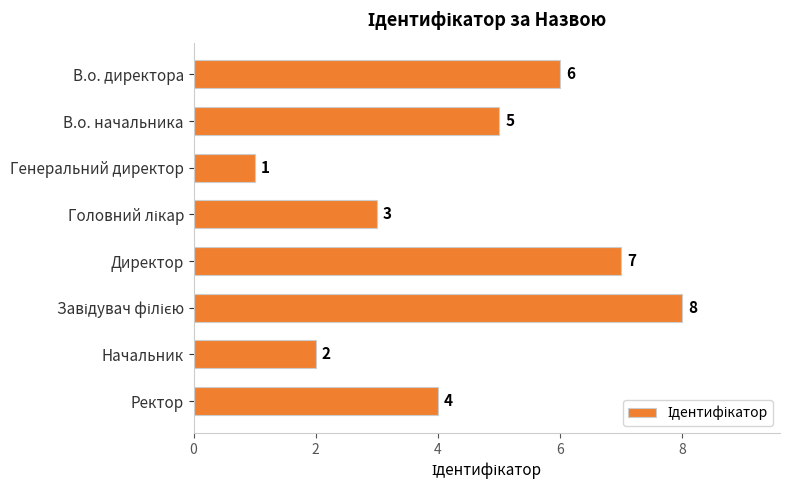

What is the difference between the values at Директор and Ректор?

3